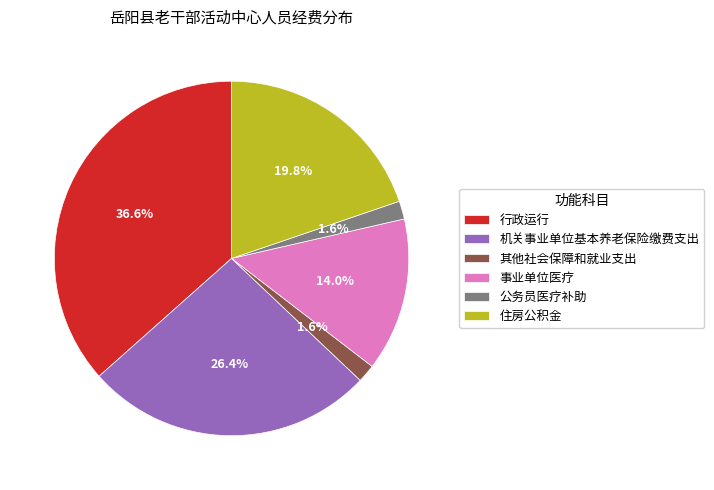

Is there a majority slice in this chart?

No